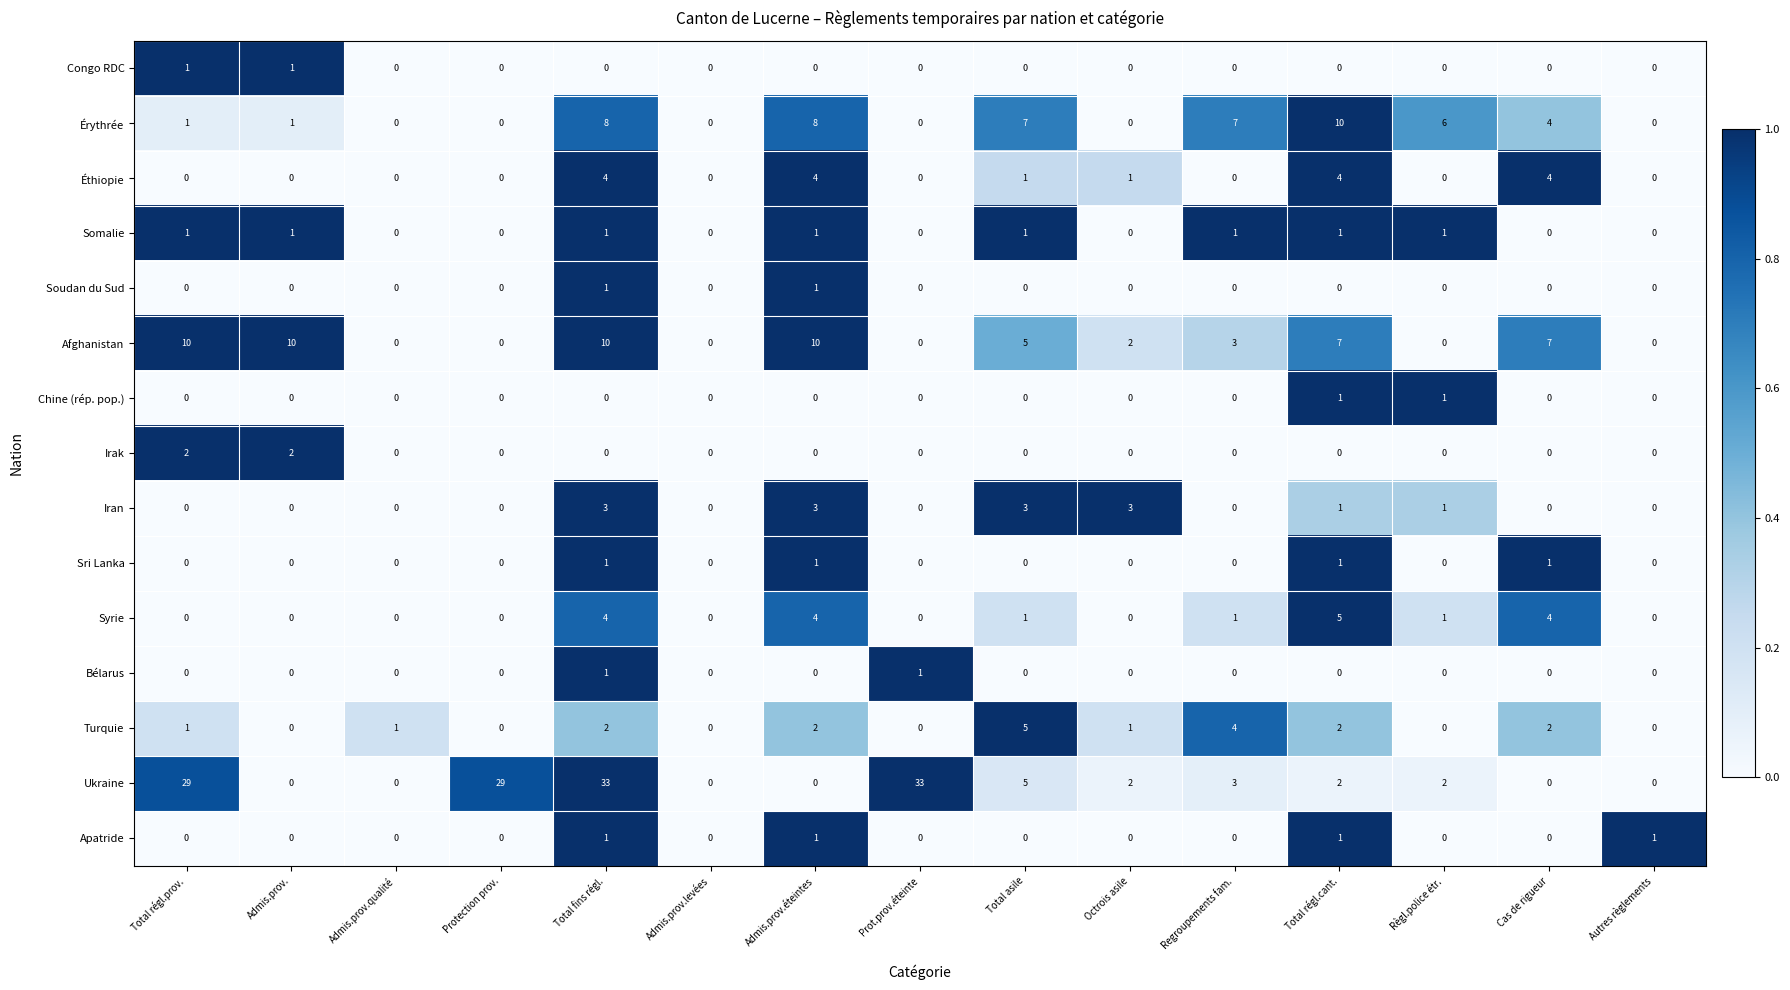

What is the total value across all series at Total fins régl.?

69